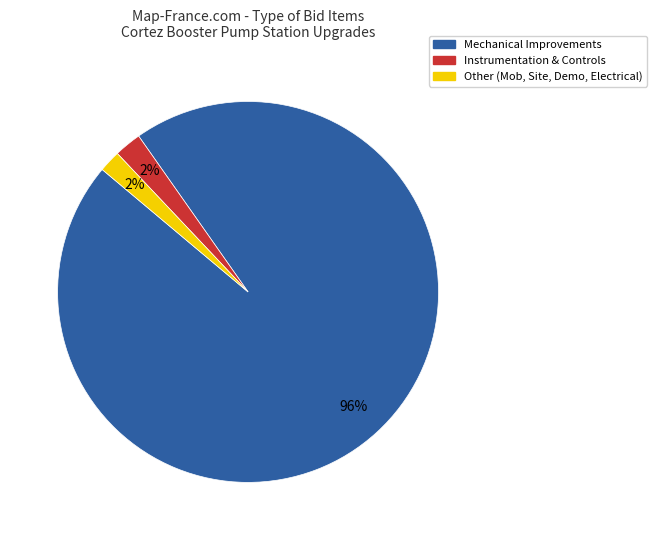

To the nearest percent, what is the average slice percentage?

33%